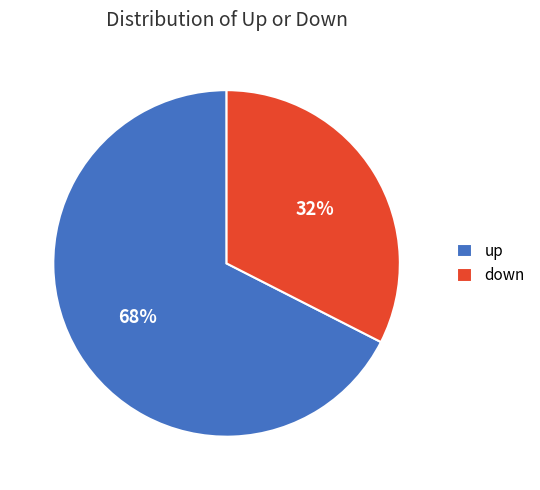

Rank the categories by value from highest to lowest.

up, down